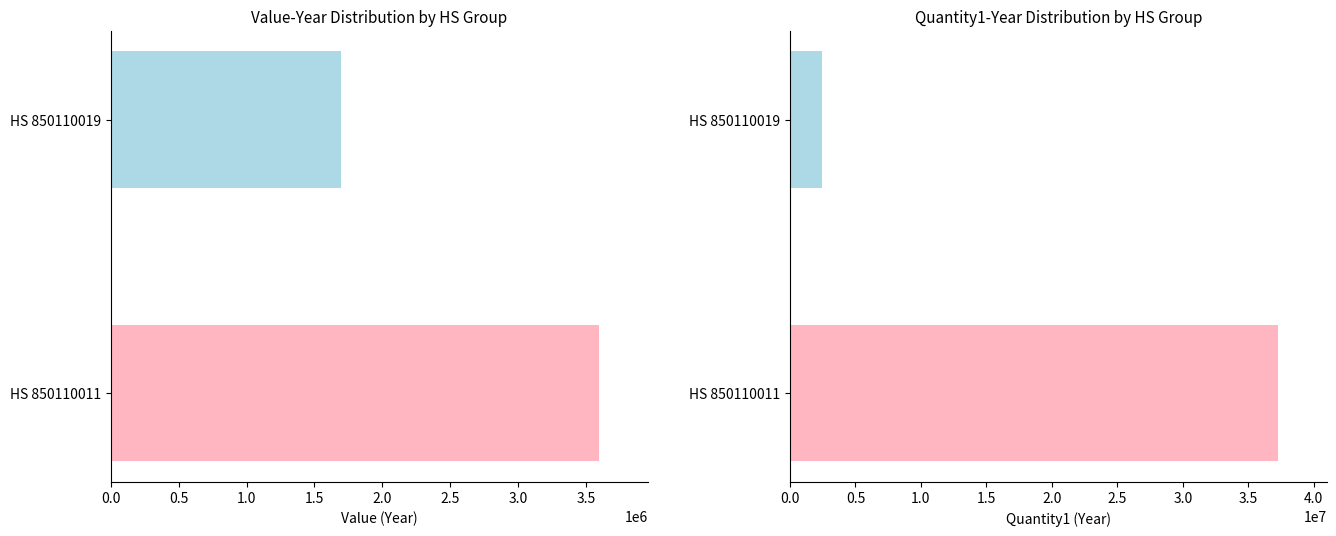

Is the value of Value-Year at 850110011-103 greater than the value of Quantity1-Year at 850110011-225?

No